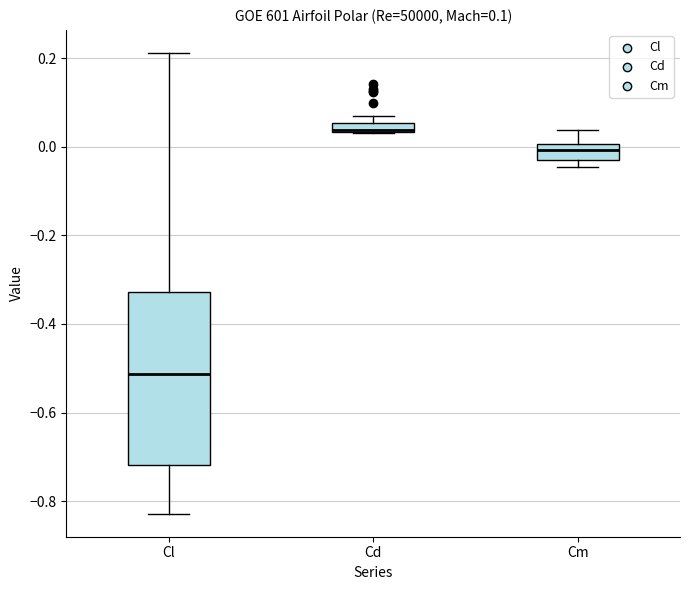

Which box is the tallest, from its lower edge to its upper edge?

Cl